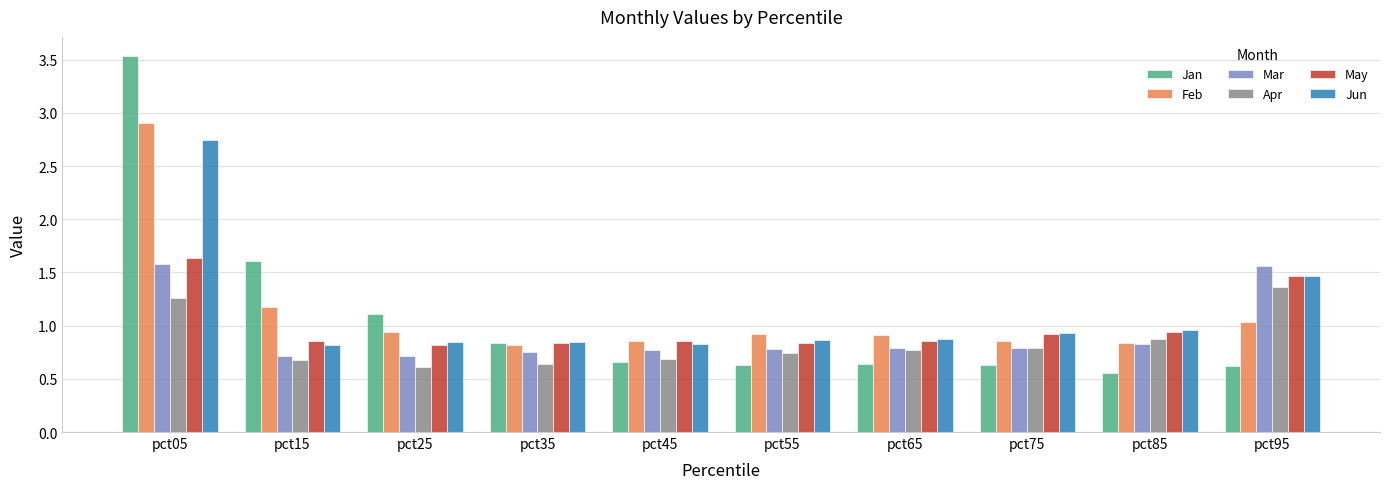

Which series has the largest range (max minus min)?

Jan